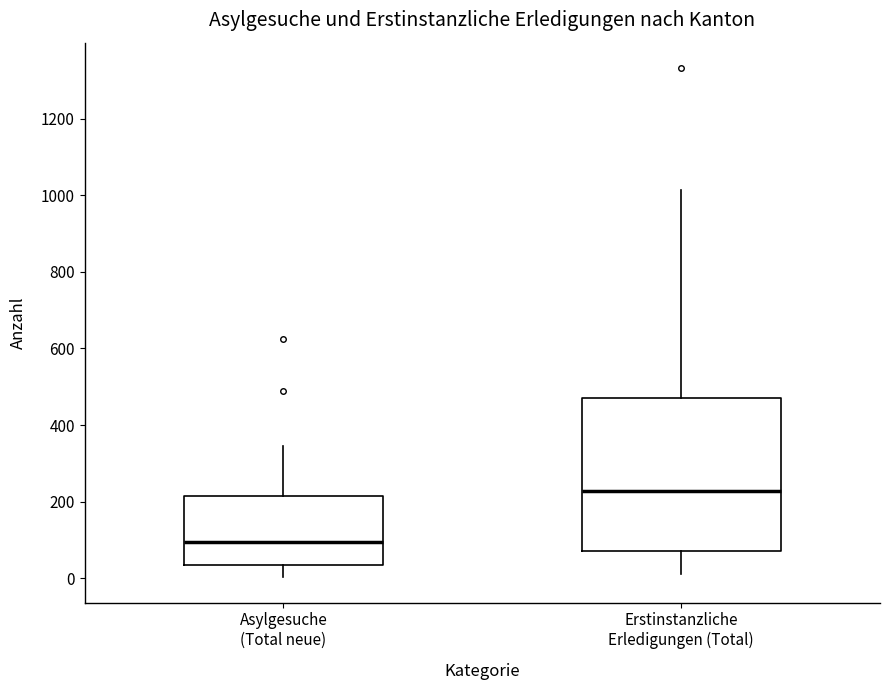

Reading left to right, transcribe this box plot: for each box, give where its median line is, the range the box spans, and where its two whiskers end, as read against the y-axis. The values are not printed on the chart, so give them approximately, as read against the axis.

Asylgesuche (Total neue): median 100, box 40 to 220, whiskers 0 to 340
Erstinstanzliche Erledigungen (Total): median 220, box 80 to 480, whiskers 20 to 1020